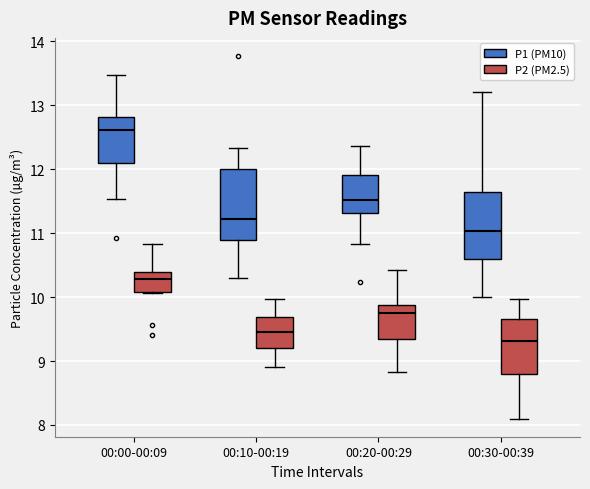

Which box has the highest median line?

00:00-00:09 (P1 (PM10))